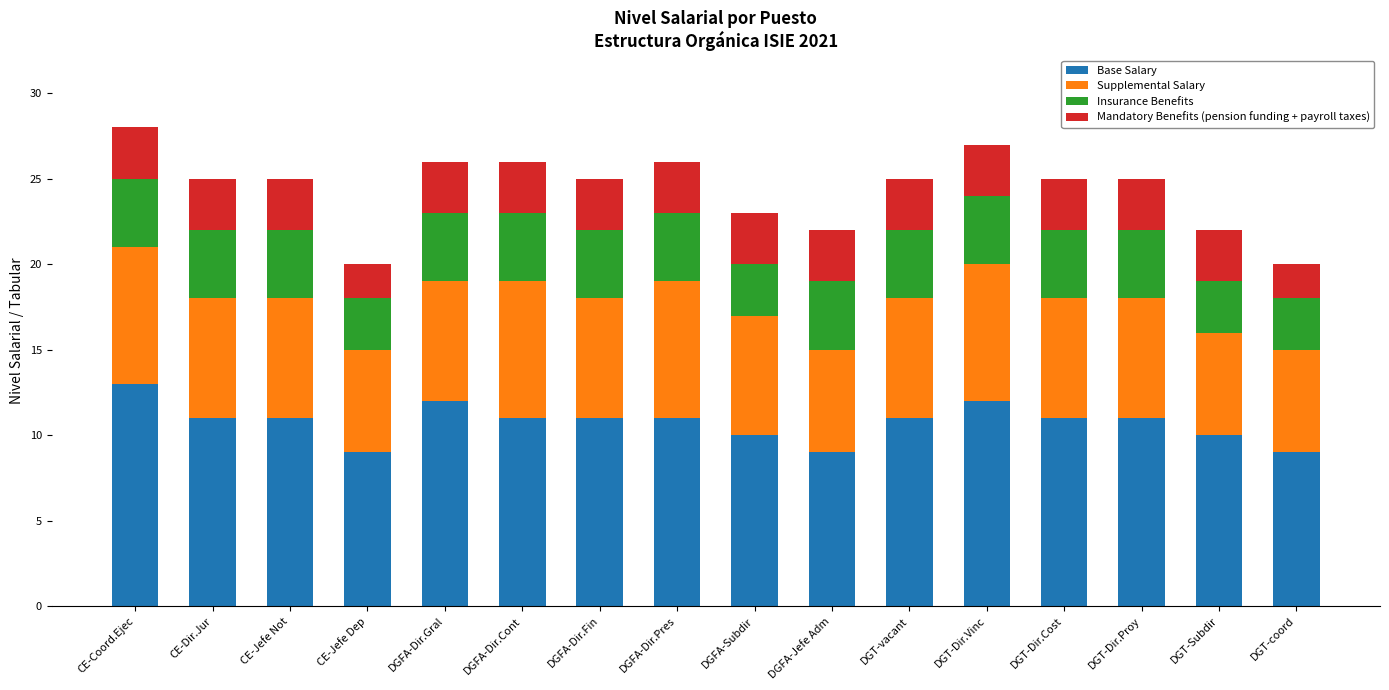

What is the average value of the Base Salary series?

11